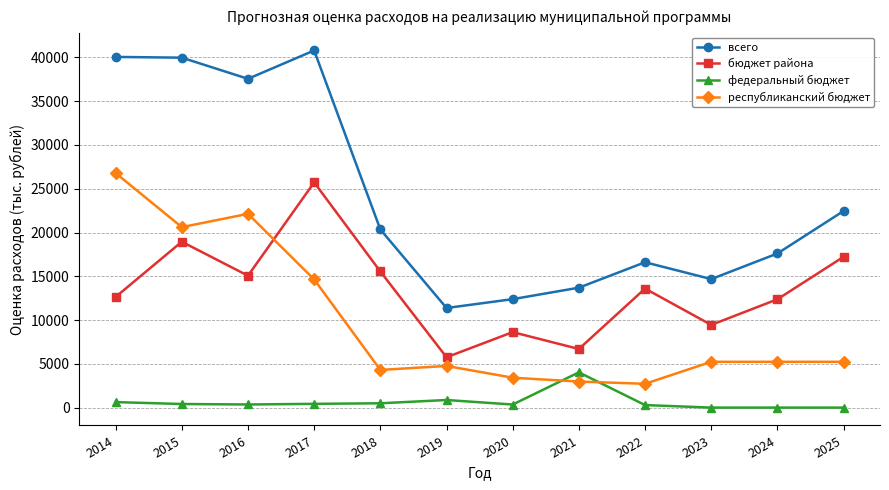

True or false: федеральный бюджет has more than 0 interior local peaks.

True